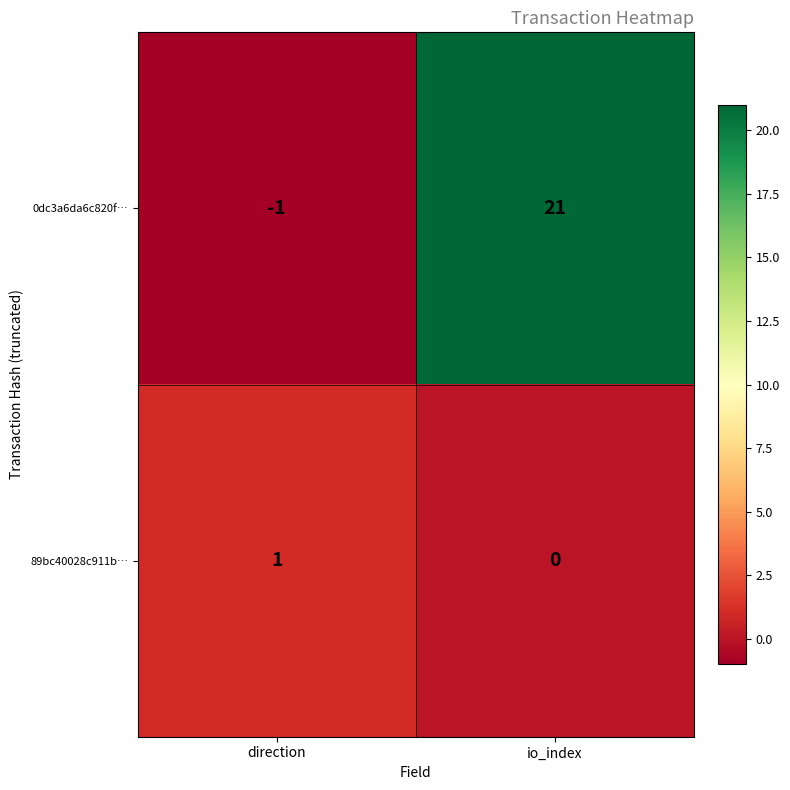

The 89bc40028c911b… series shows 2 at direction. True or false?

False